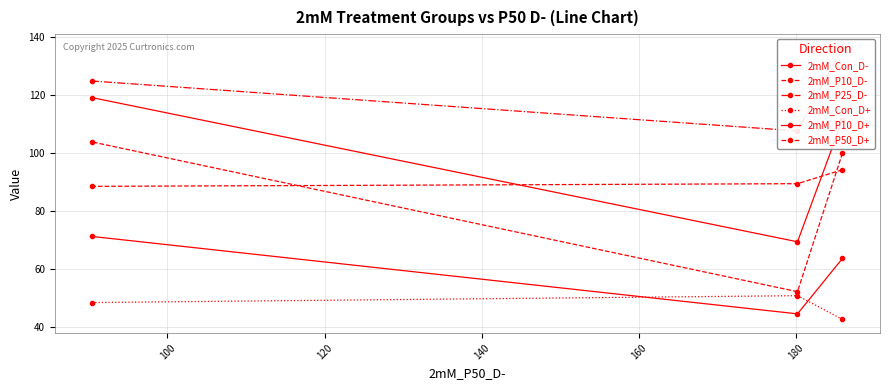

List the series in order of their peak value, lowest first.

2mM_Con_D+, 2mM_P10_D+, 2mM_P50_D+, 2mM_P10_D-, 2mM_Con_D-, 2mM_P25_D-